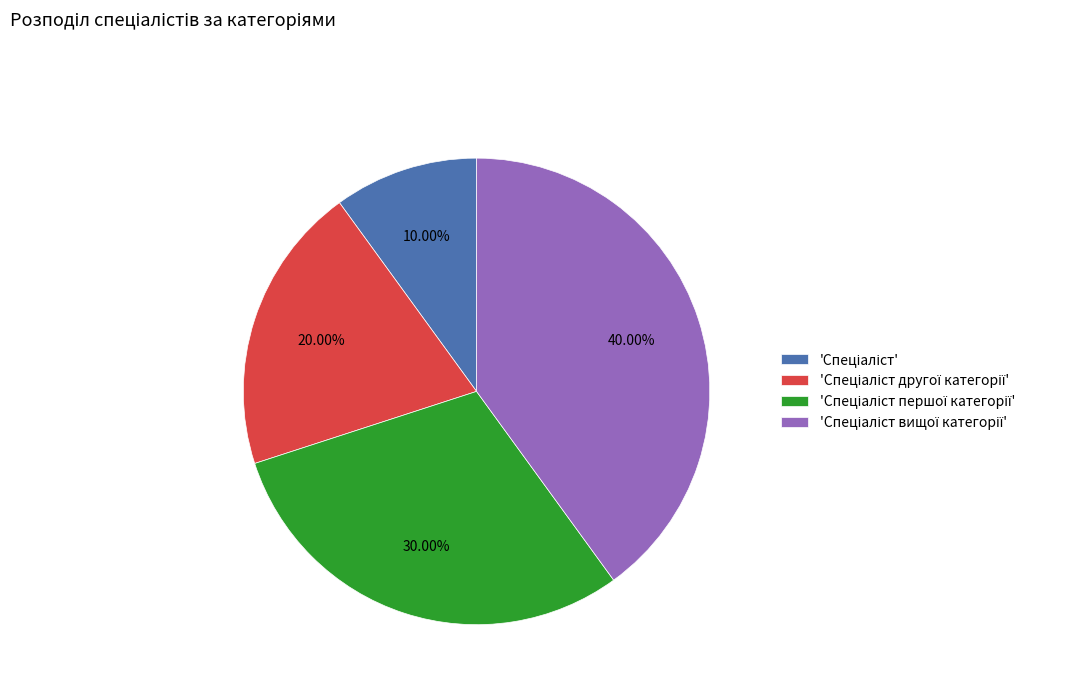

Does any single category account for the majority?

No